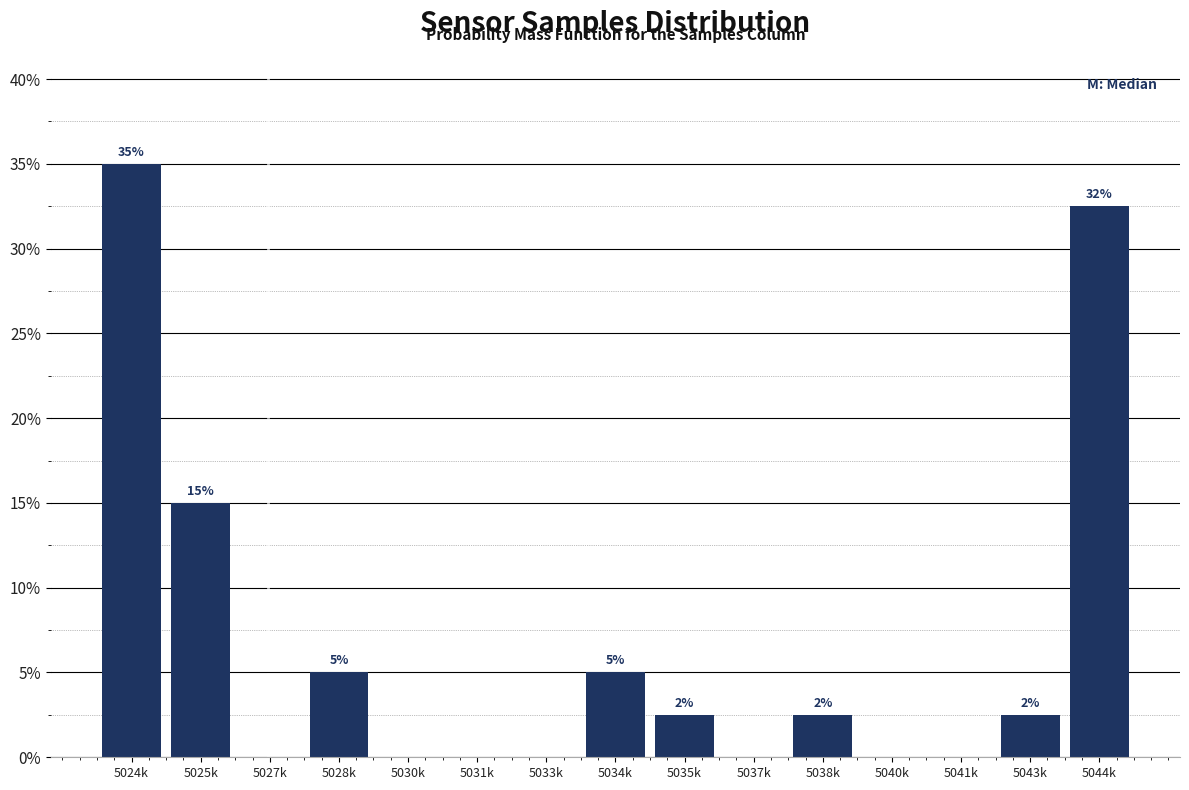

Which label corresponds to the largest value in the chart?

5024k